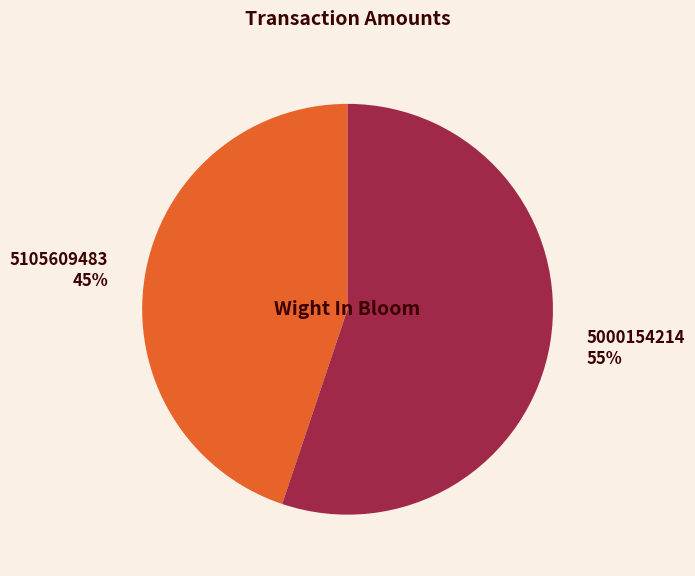

Does 5105609483 account for over 50% of the chart?

No